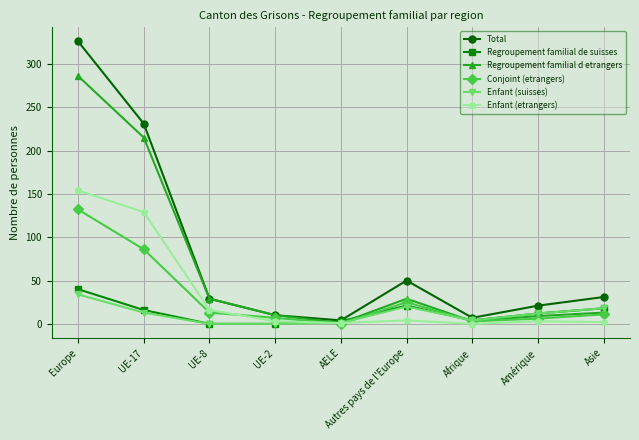

Which series has the largest range (max minus min)?

Total